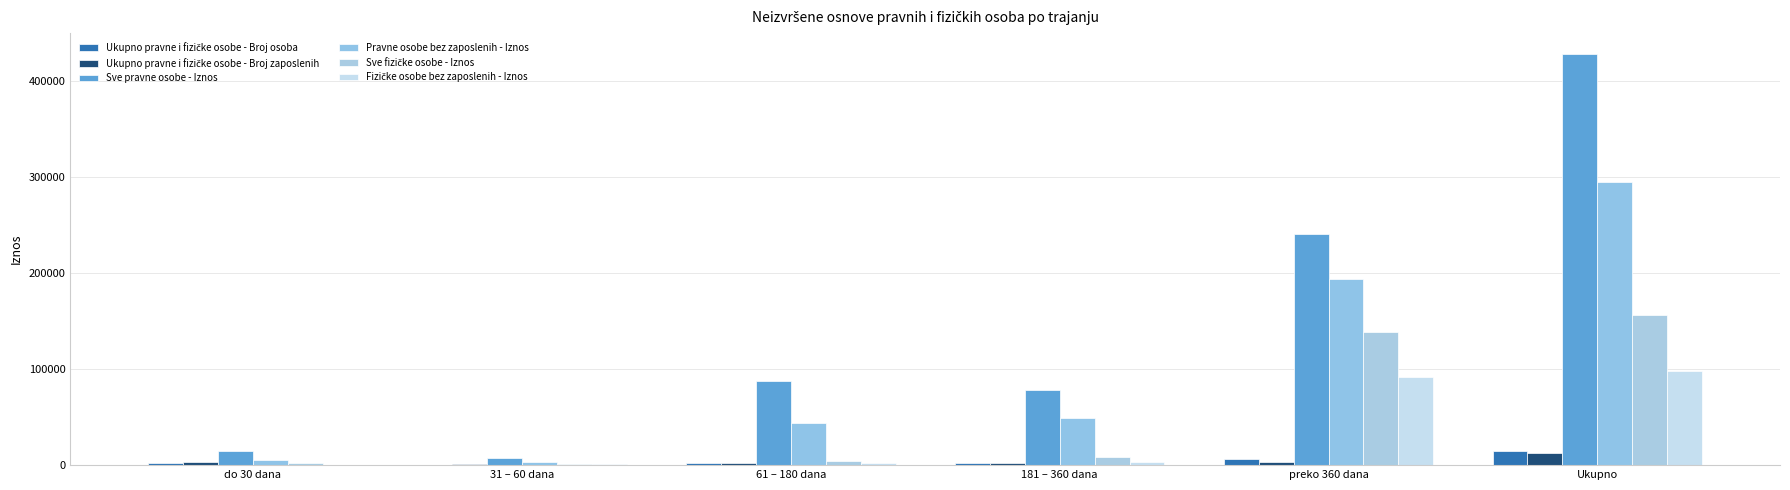

What is the sum of all Sve pravne osobe - Iznos values?

857369.8